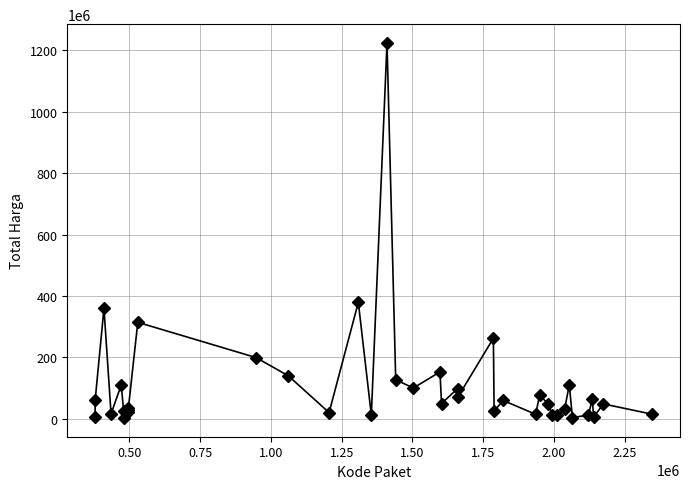

What is the maximum value shown in the chart?

1224682000